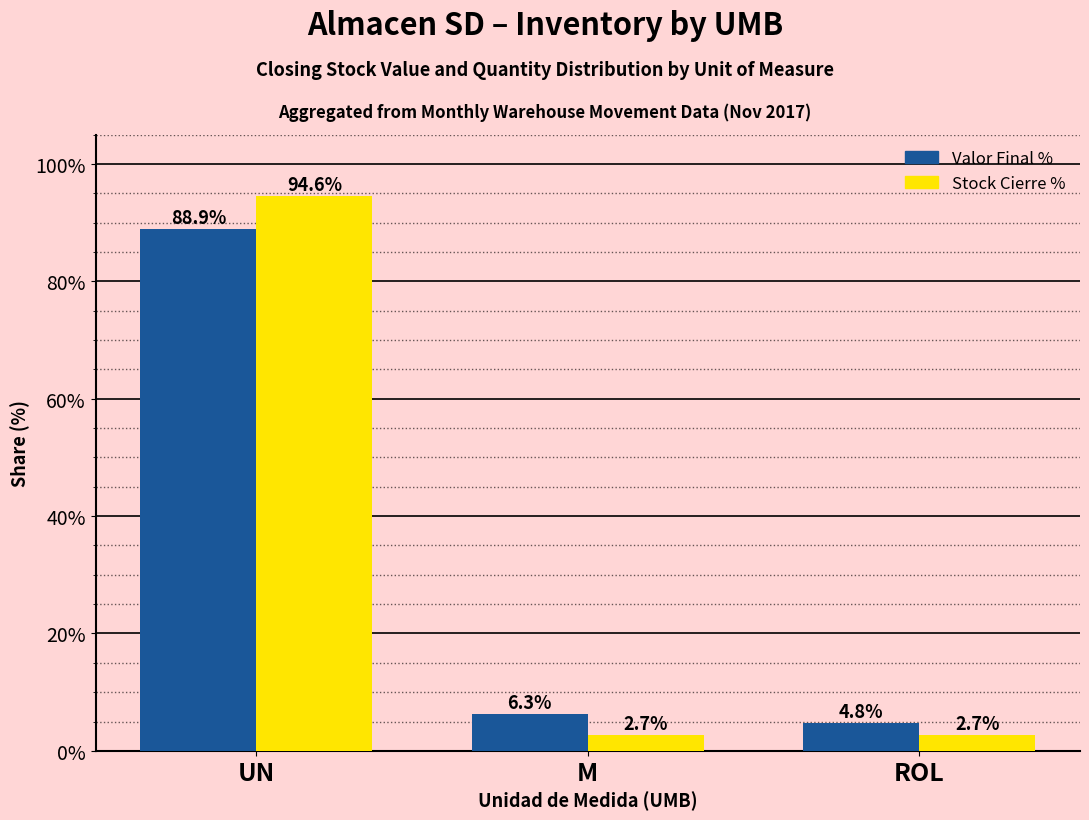

What is the label of the 1st bar from the right?

ROL